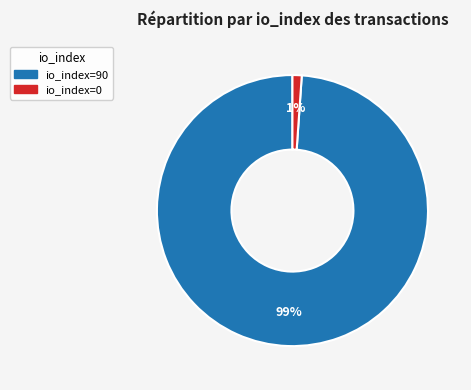

Which has a higher value, io_index=90 or io_index=0?

io_index=90